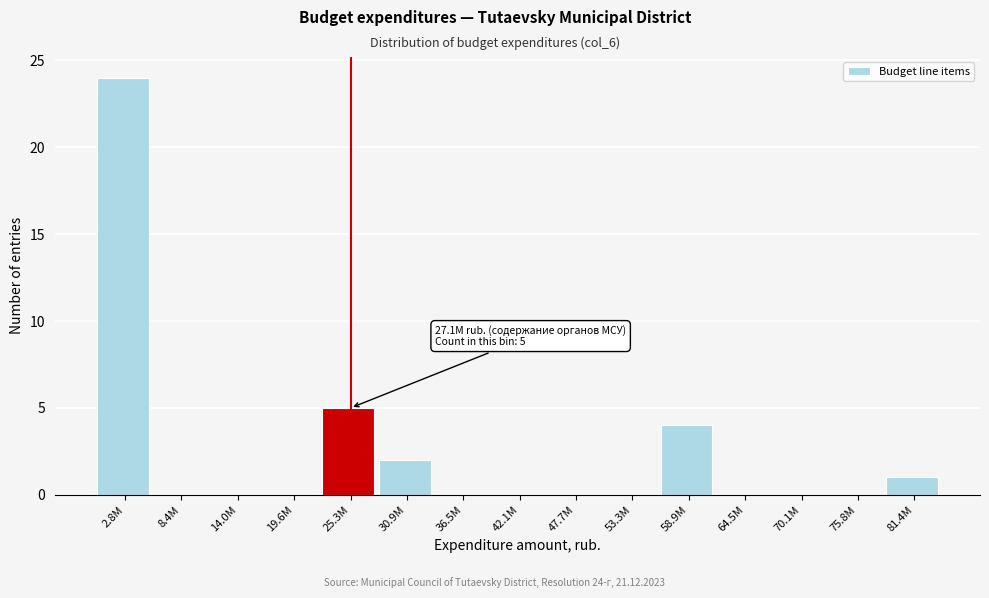

Reading left to right, transcribe all the data shown in this chart.

2.8M=24	8.4M=0	14.0M=0	19.6M=0	25.3M=5	30.9M=2	36.5M=0	42.1M=0	47.7M=0	53.3M=0	58.9M=4	64.5M=0	70.1M=0	75.8M=0	81.4M=1